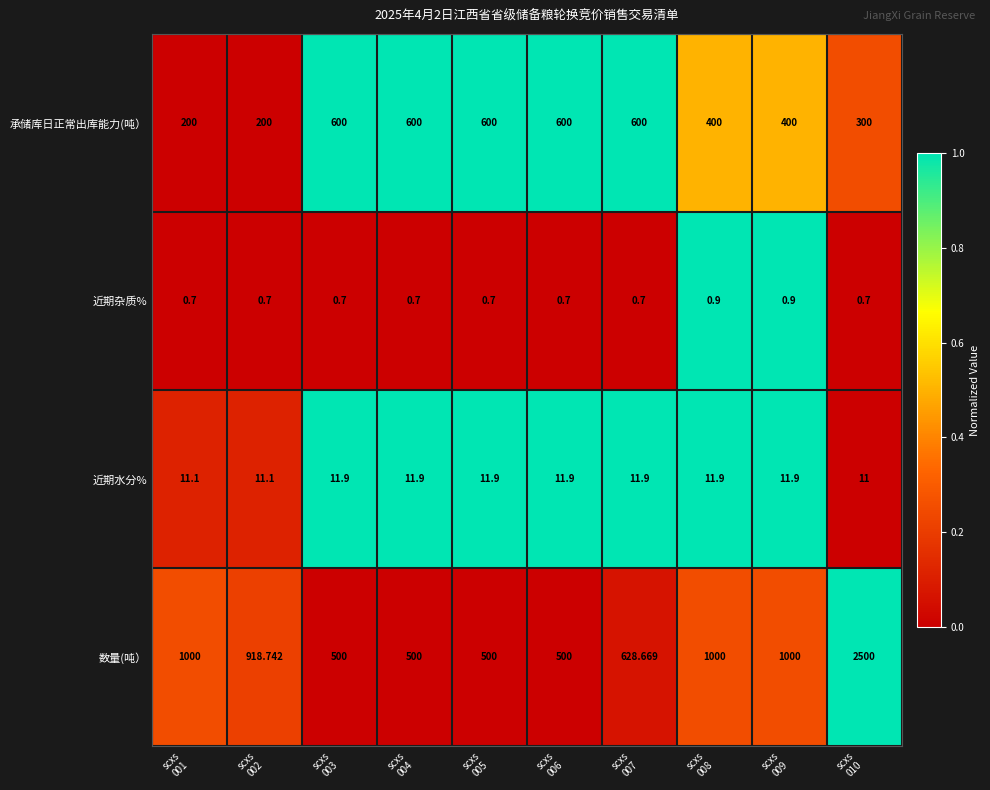

Rank the series by their maximum value, from lowest to highest.

近期杂质%, 近期水分%, 承储库日正常出库能力(吨）, 数量(吨）